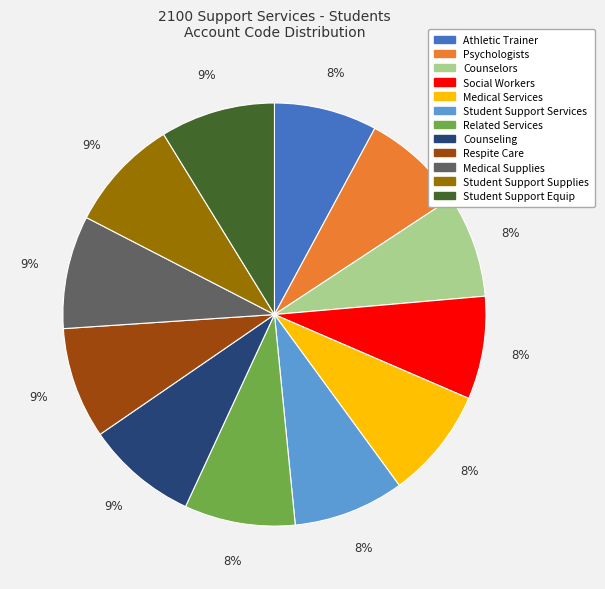

What percentage is the Counseling slice, to the nearest percent?

9%